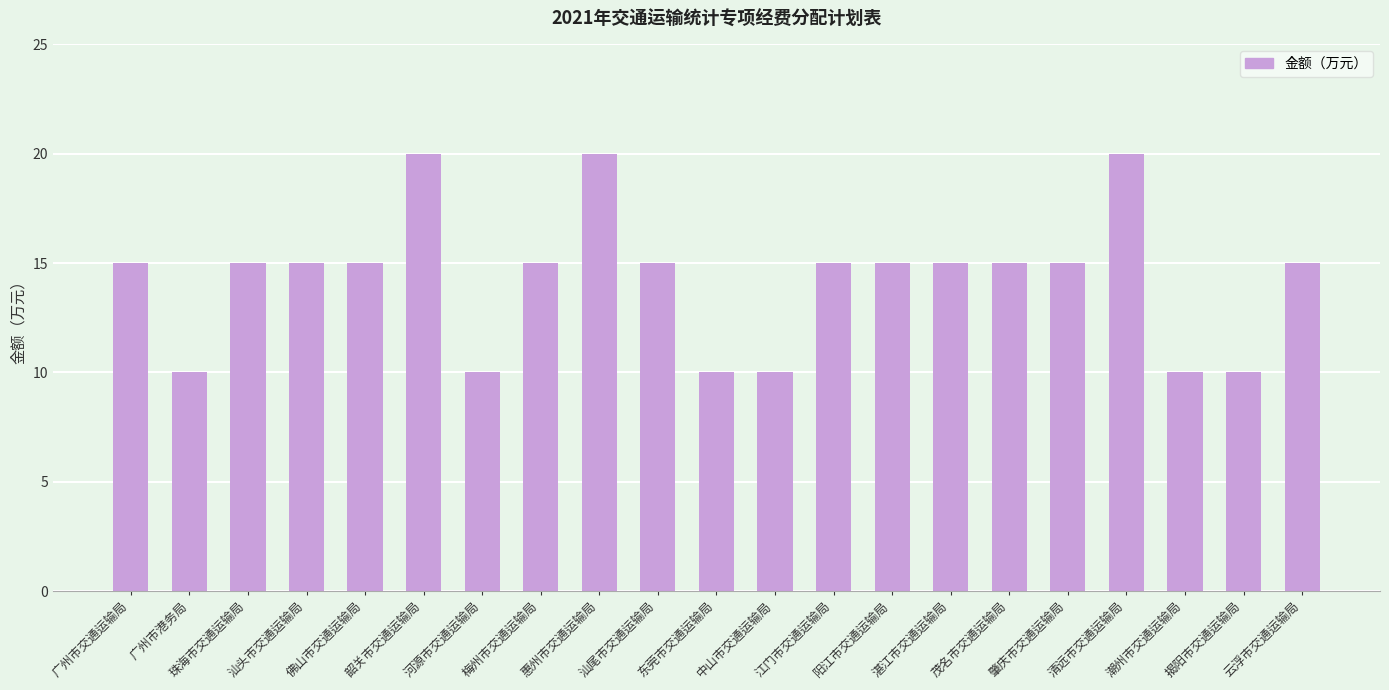

The value at 梅州市交通运输局 is 15. True or false?

True